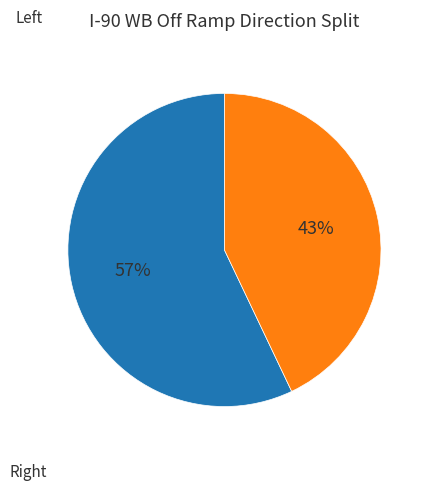

How many slices are in this pie chart?

2